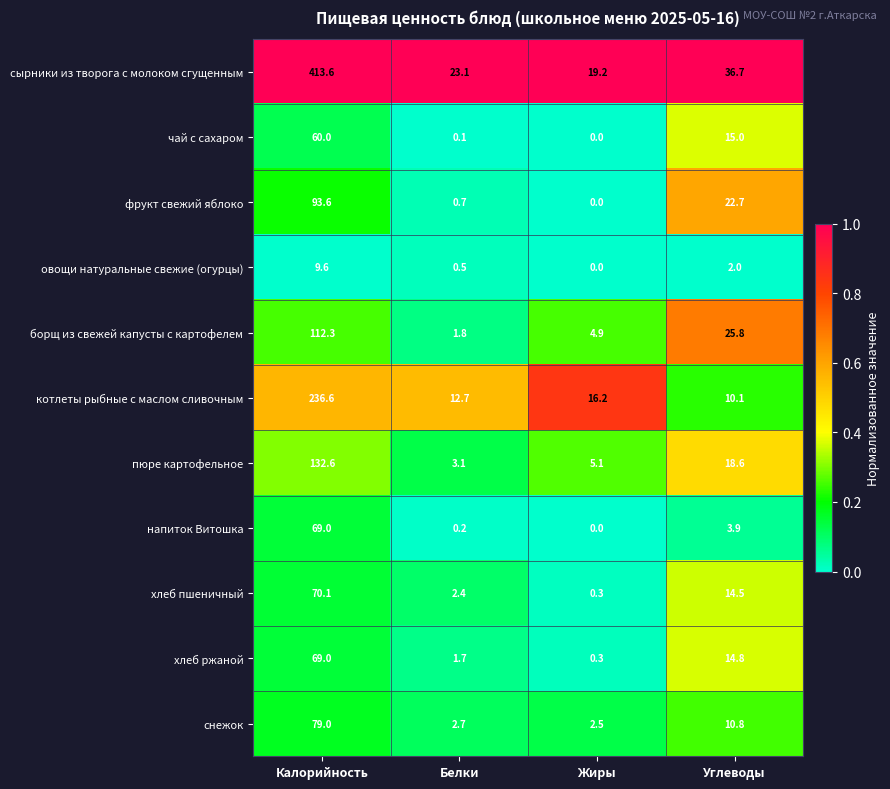

The value of хлеб пшеничный at Калорийность is 70.1. True or false?

True